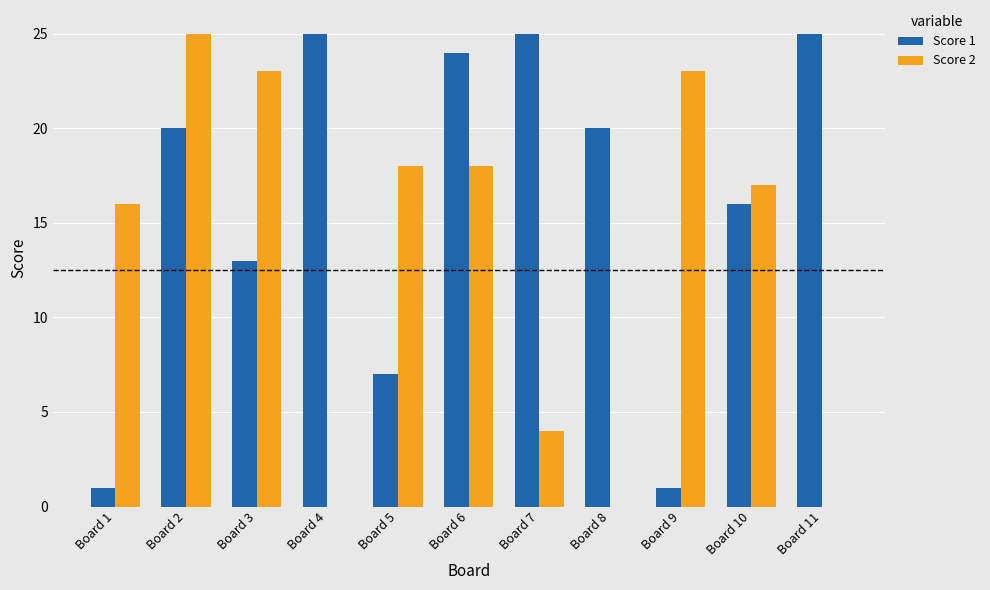

True or false: Score 2 has a value of -13 at Board 4.

False